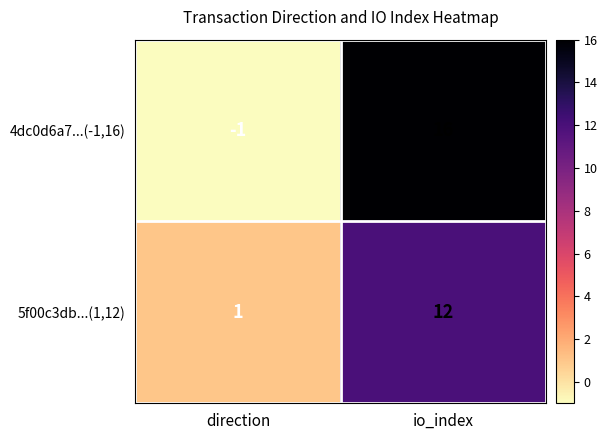

True or false: 5f00c3db...(1,12) has a value of 12 at io_index.

True